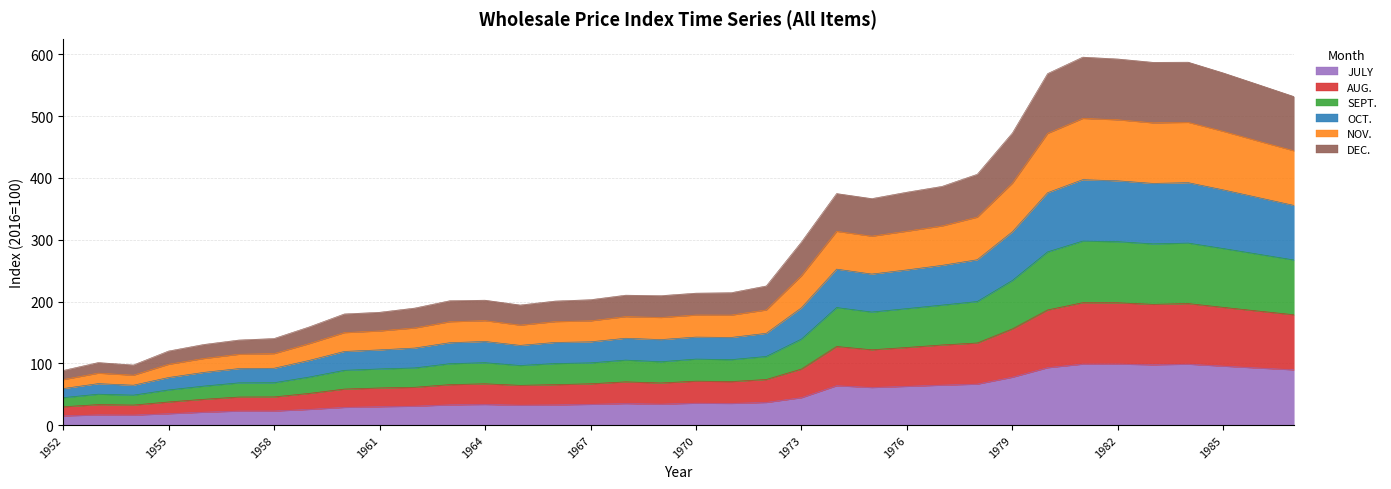

Rank the series by their maximum value, from highest to lowest.

OCT., SEPT., NOV., AUG., DEC., JULY